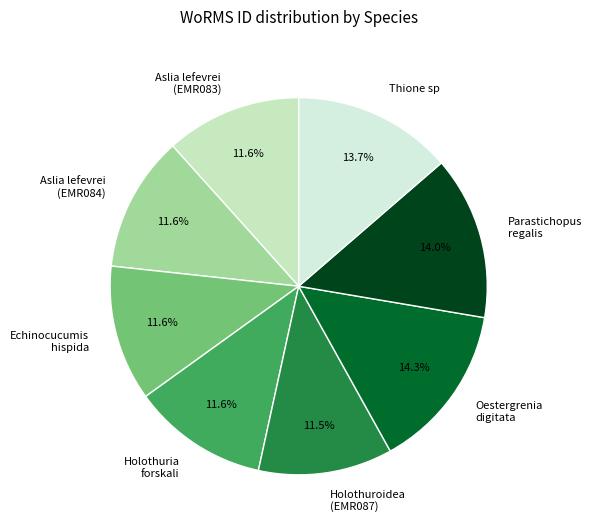

Count the number of slices in the pie.

8